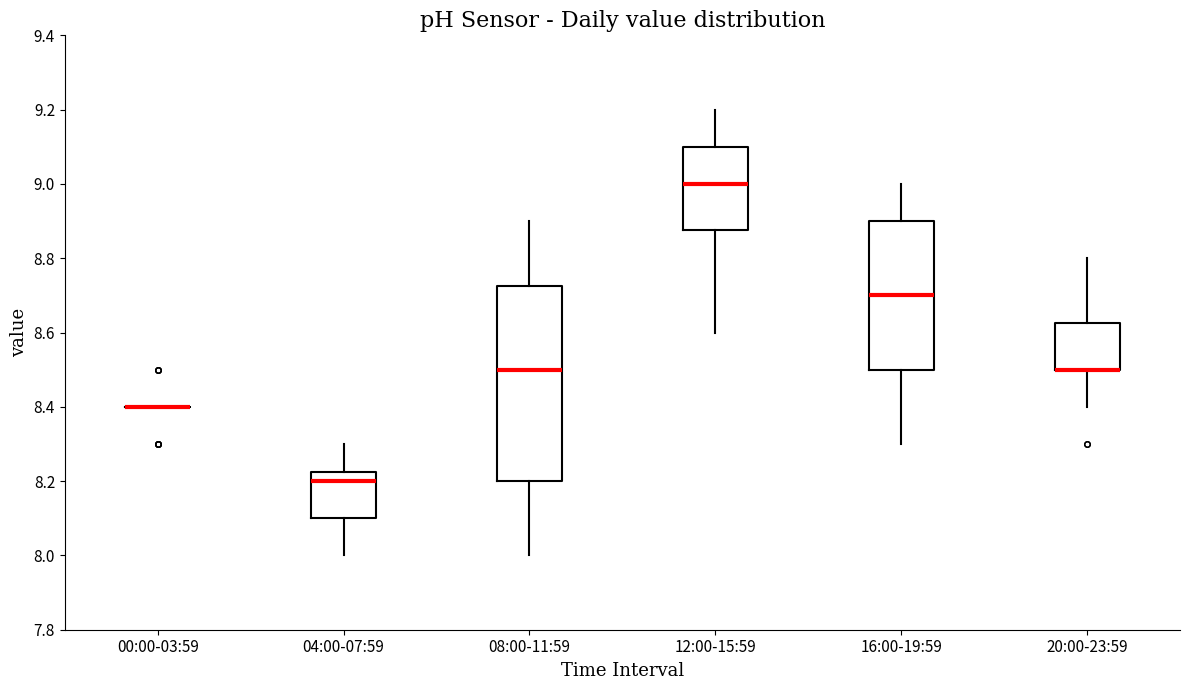

Where does the lower whisker of the box for 12:00-15:59 end on the y-axis? The values are not printed on the chart, so give them approximately, as read against the axis.

8.60